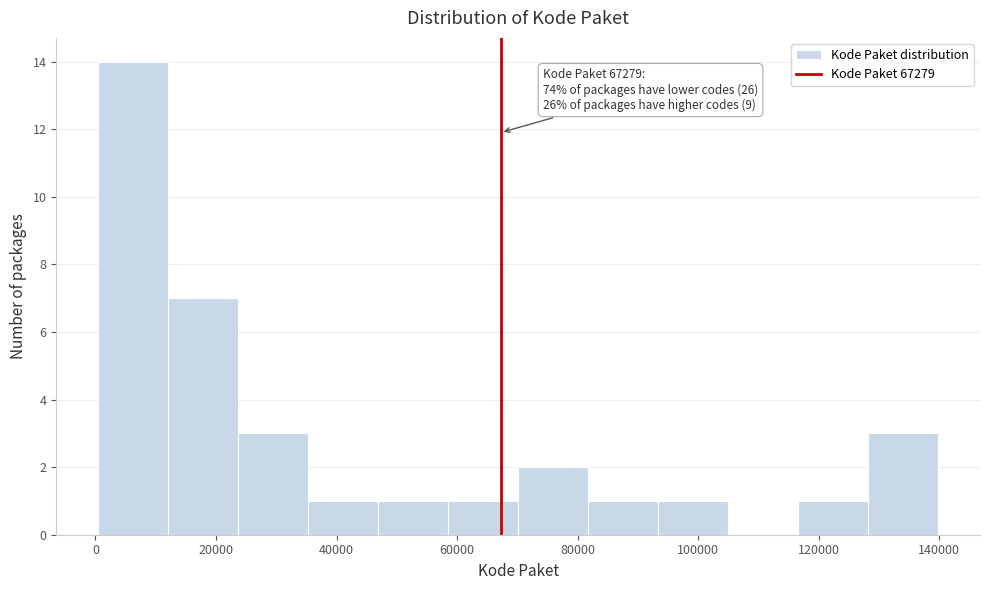

Over which range of the x-axis is the bar tallest?

0 to 12000